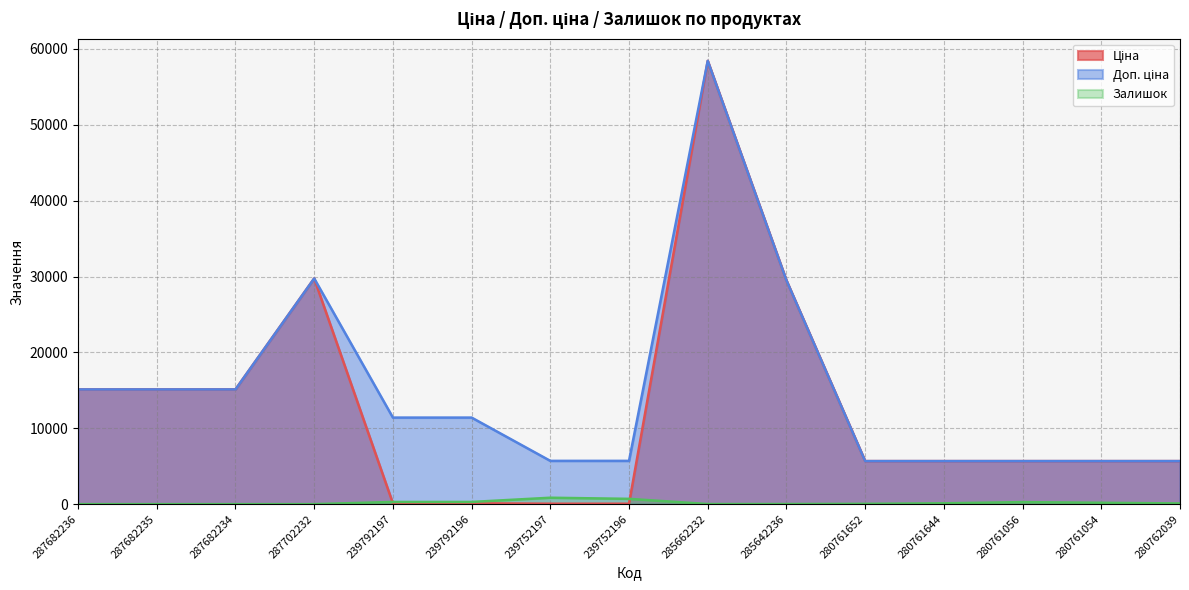

How many lines are shown in the chart?

3